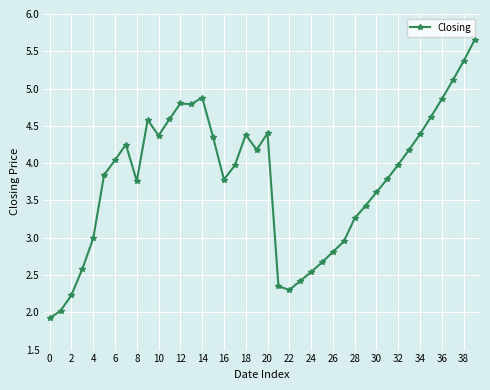

What is the sum of all values?

151.0